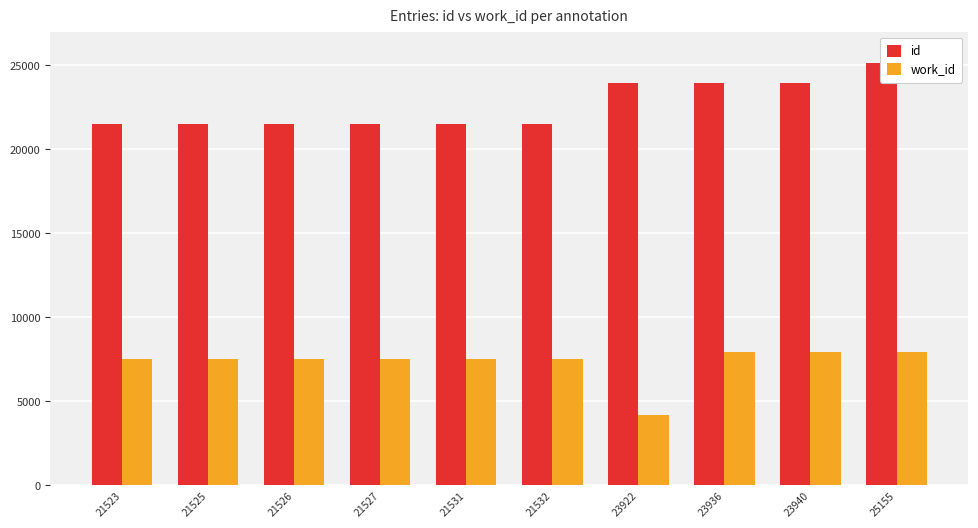

How many categories are shown in the chart?

10